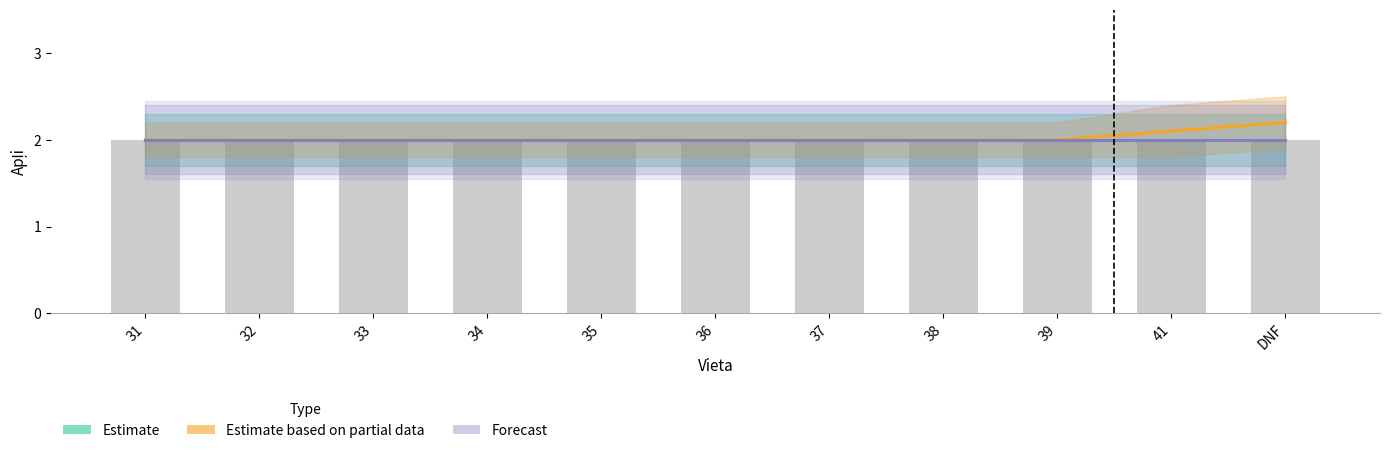

Is the value of Estimate based on partial data at 31 greater than the value of Forecast at 41?

No